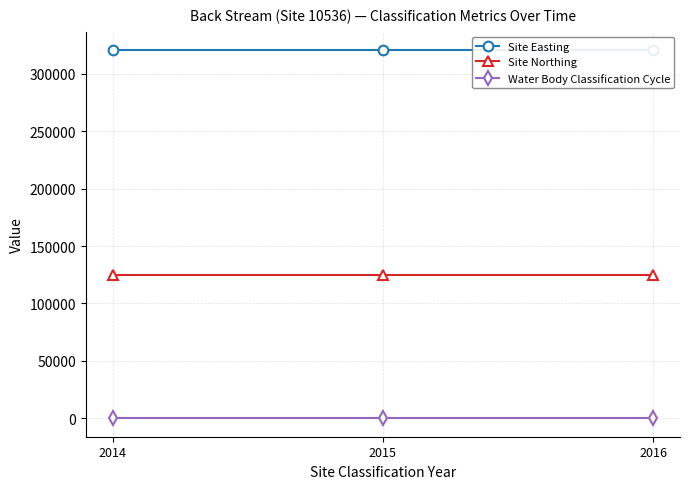

Which series has the largest total across all categories?

Site Easting